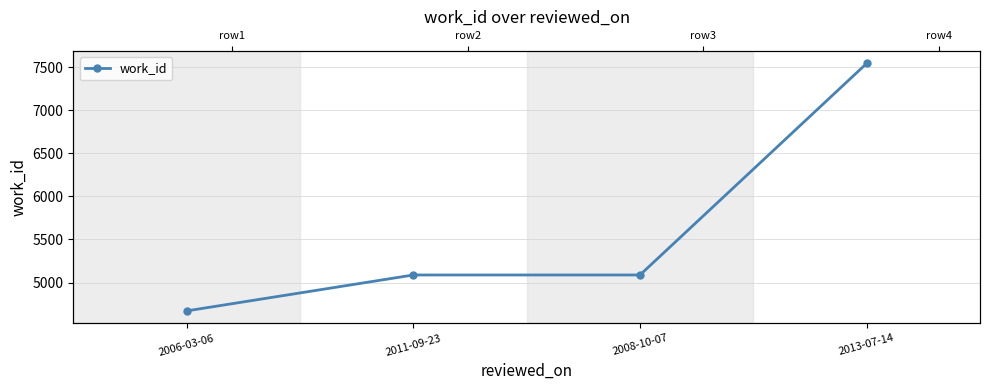

How many data points are above 5088?

1